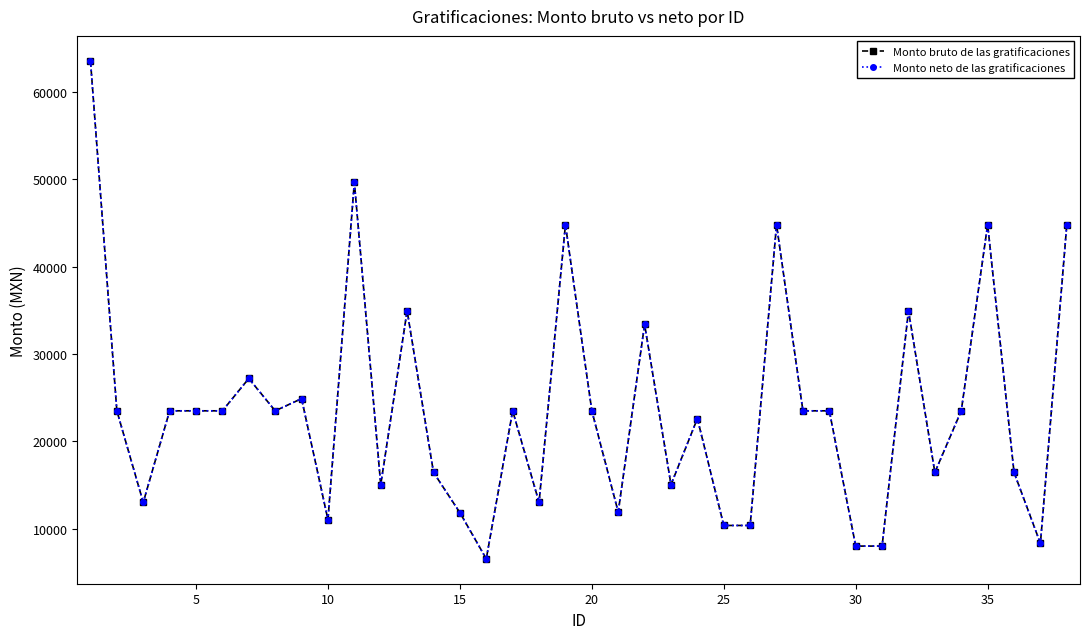

What is the sum of all Monto bruto de las gratificaciones values?

897302.5